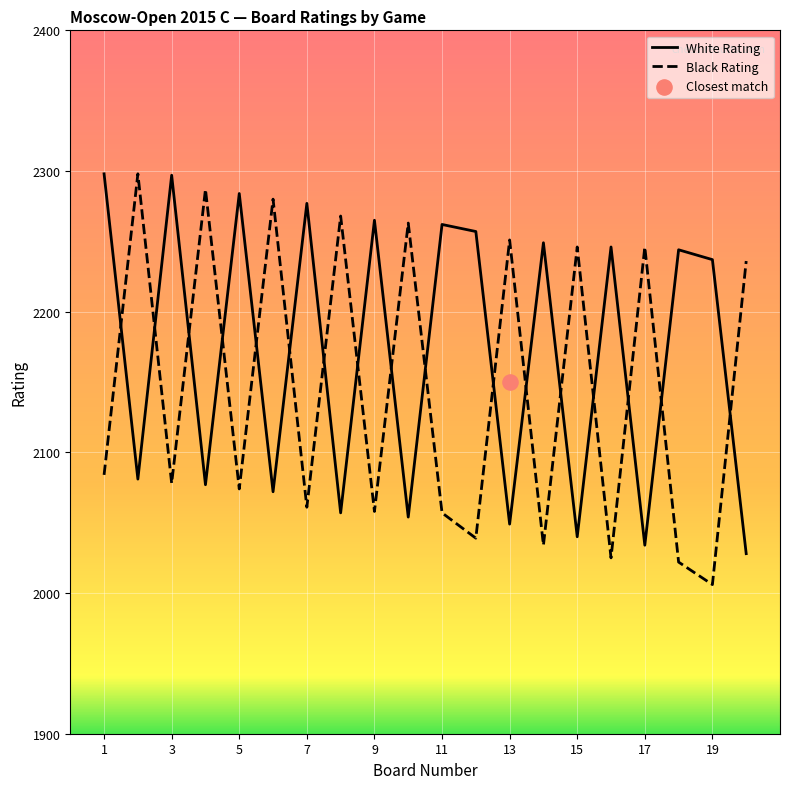

Is the value of White Rating at 15 greater than the value of Black Rating at 17?

No